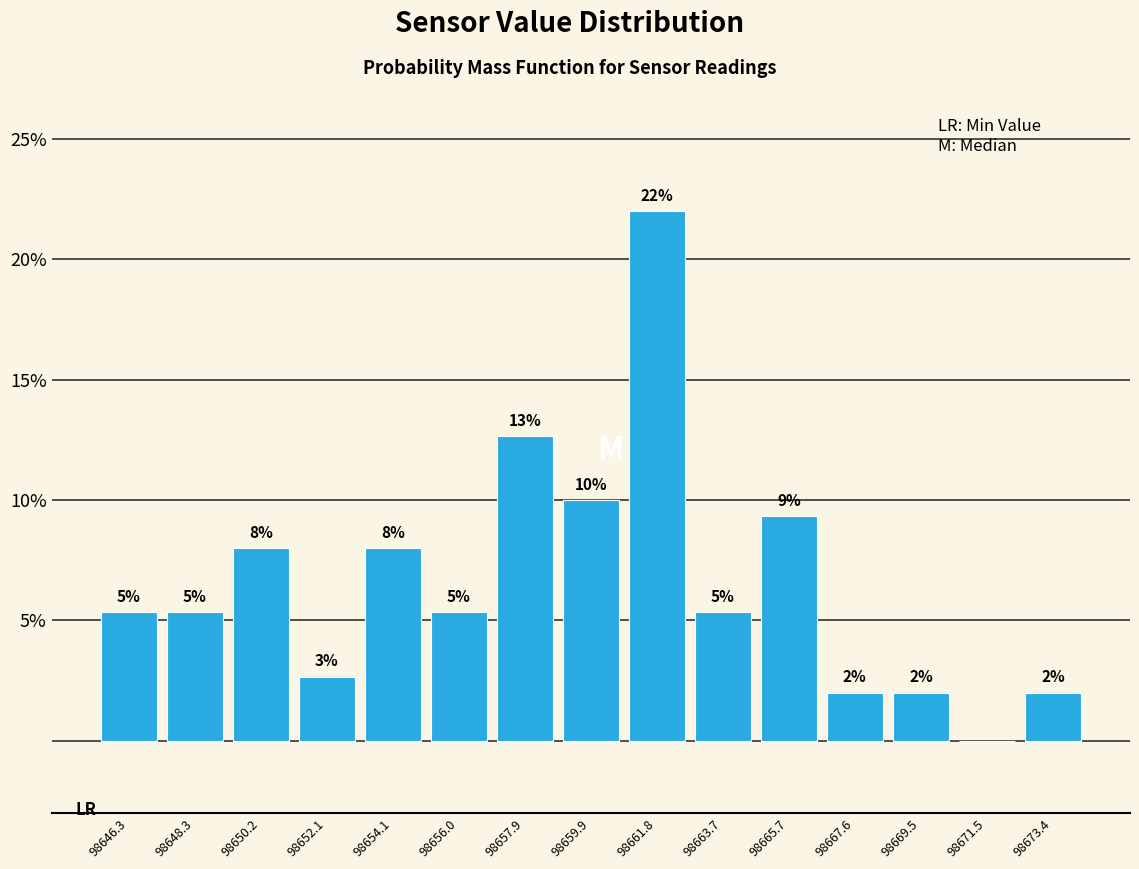

Over which range of the x-axis is the bar tallest?

98660.8 to 98662.8